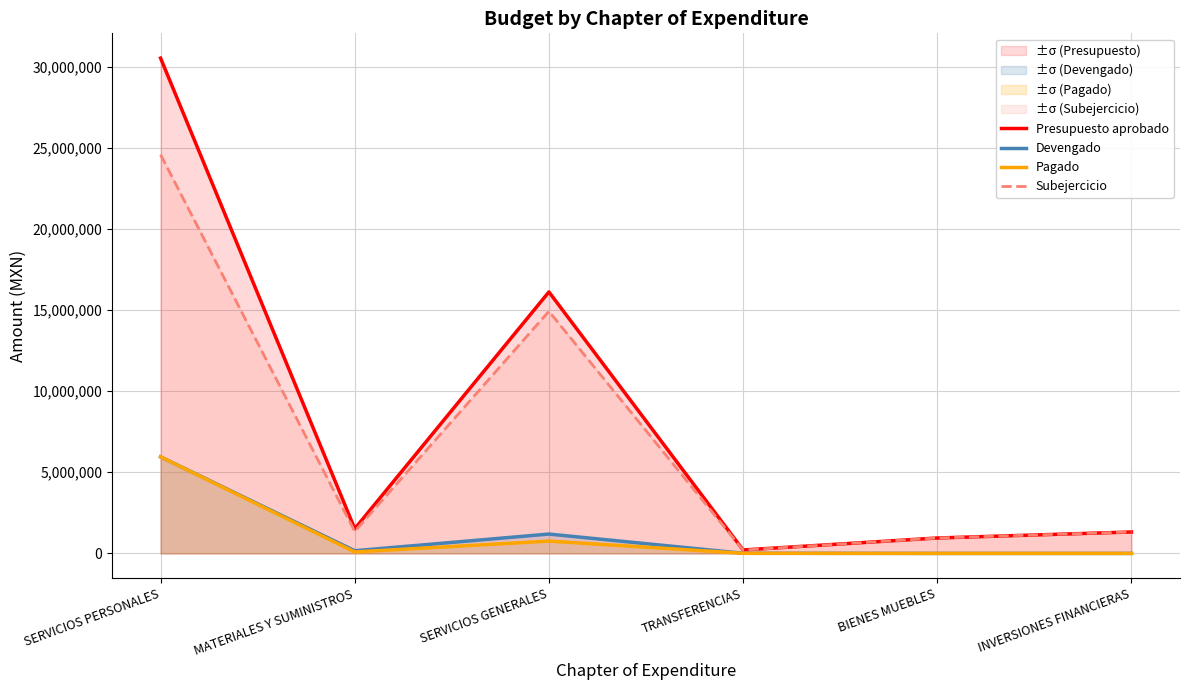

At which label is Presupuesto aprobado closest to 15371054?

SERVICIOS GENERALES